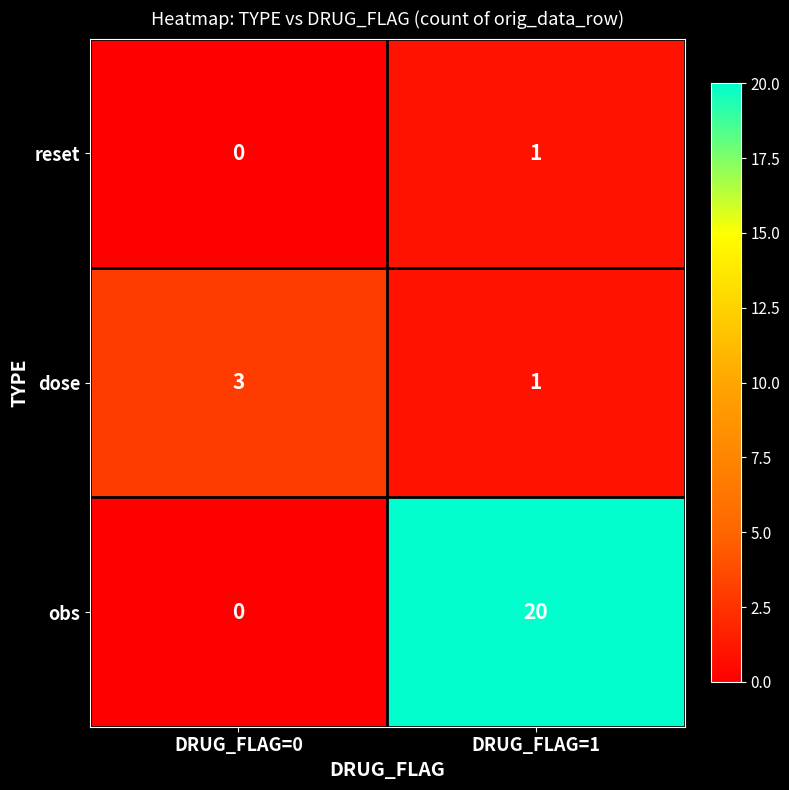

Which label corresponds to the largest value in the chart?

DRUG_FLAG=1